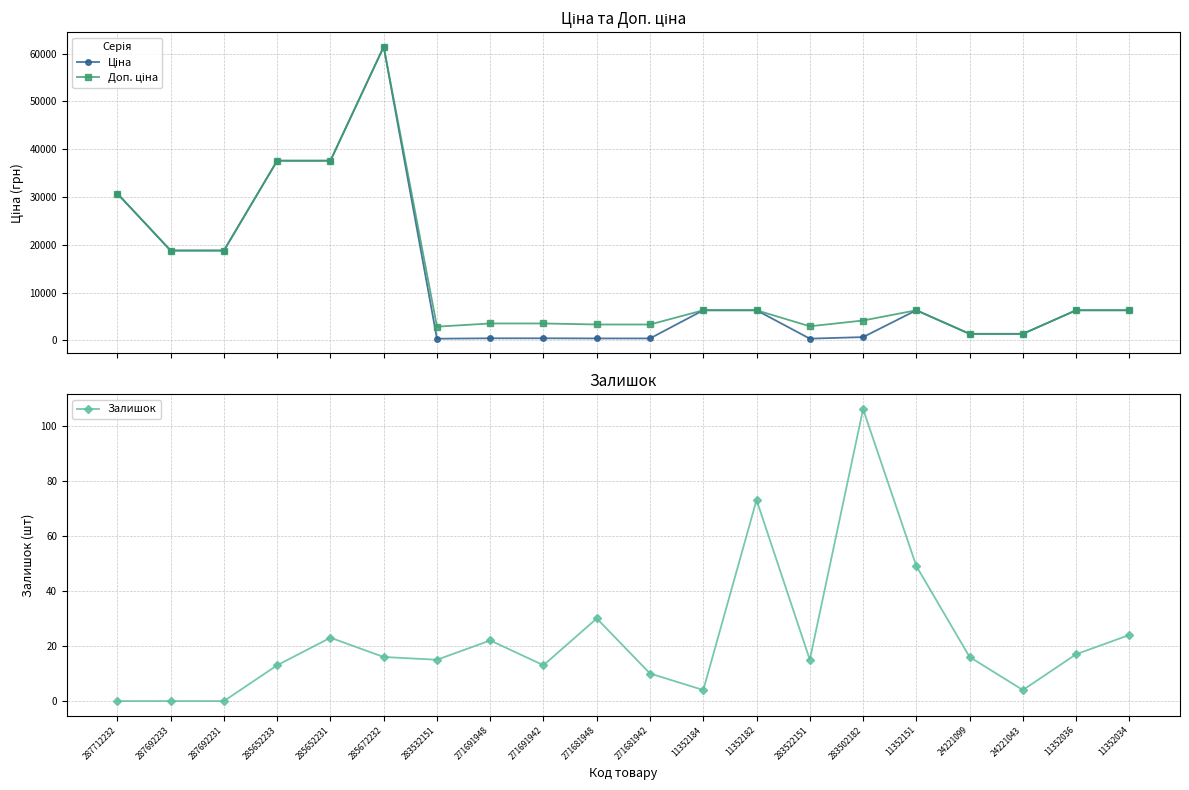

True or false: Залишок has a value of 17.0 at 11352036.

True